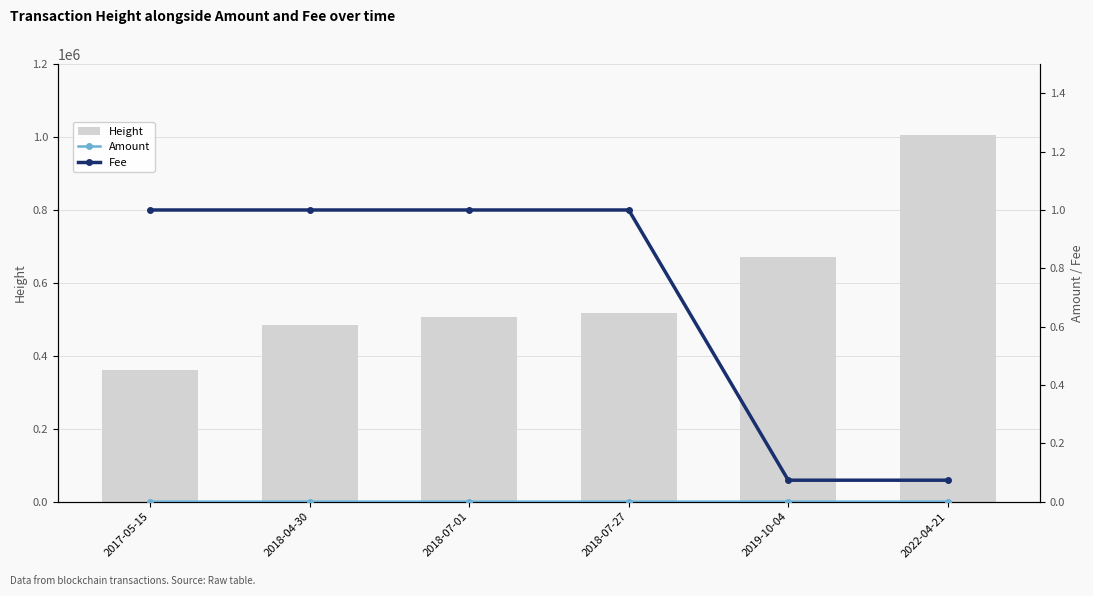

Reading right to left, transcribe all the data shown in this chart.

Height: 1005560.0	671802.0	516625.0	507459.0	485245.0	360313.0
Amount: 0.0	0.0	0.0	0.0	0.0	0.0
Fee: 0.1	0.1	1.0	1.0	1.0	1.0